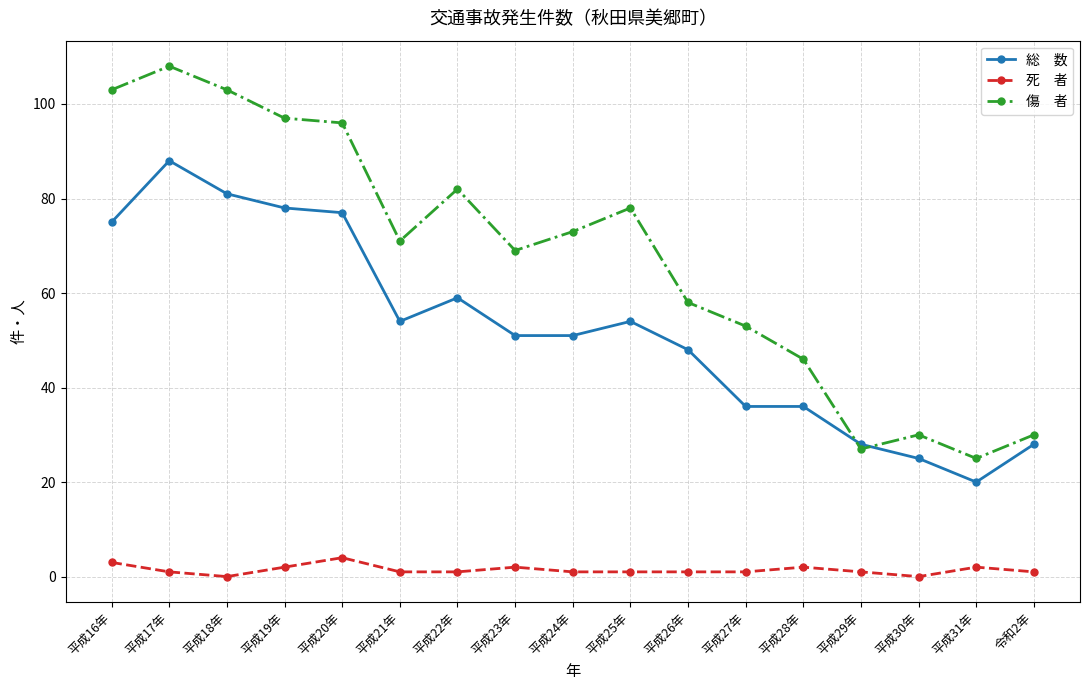

What is the label of the 13th point from the right?

平成20年